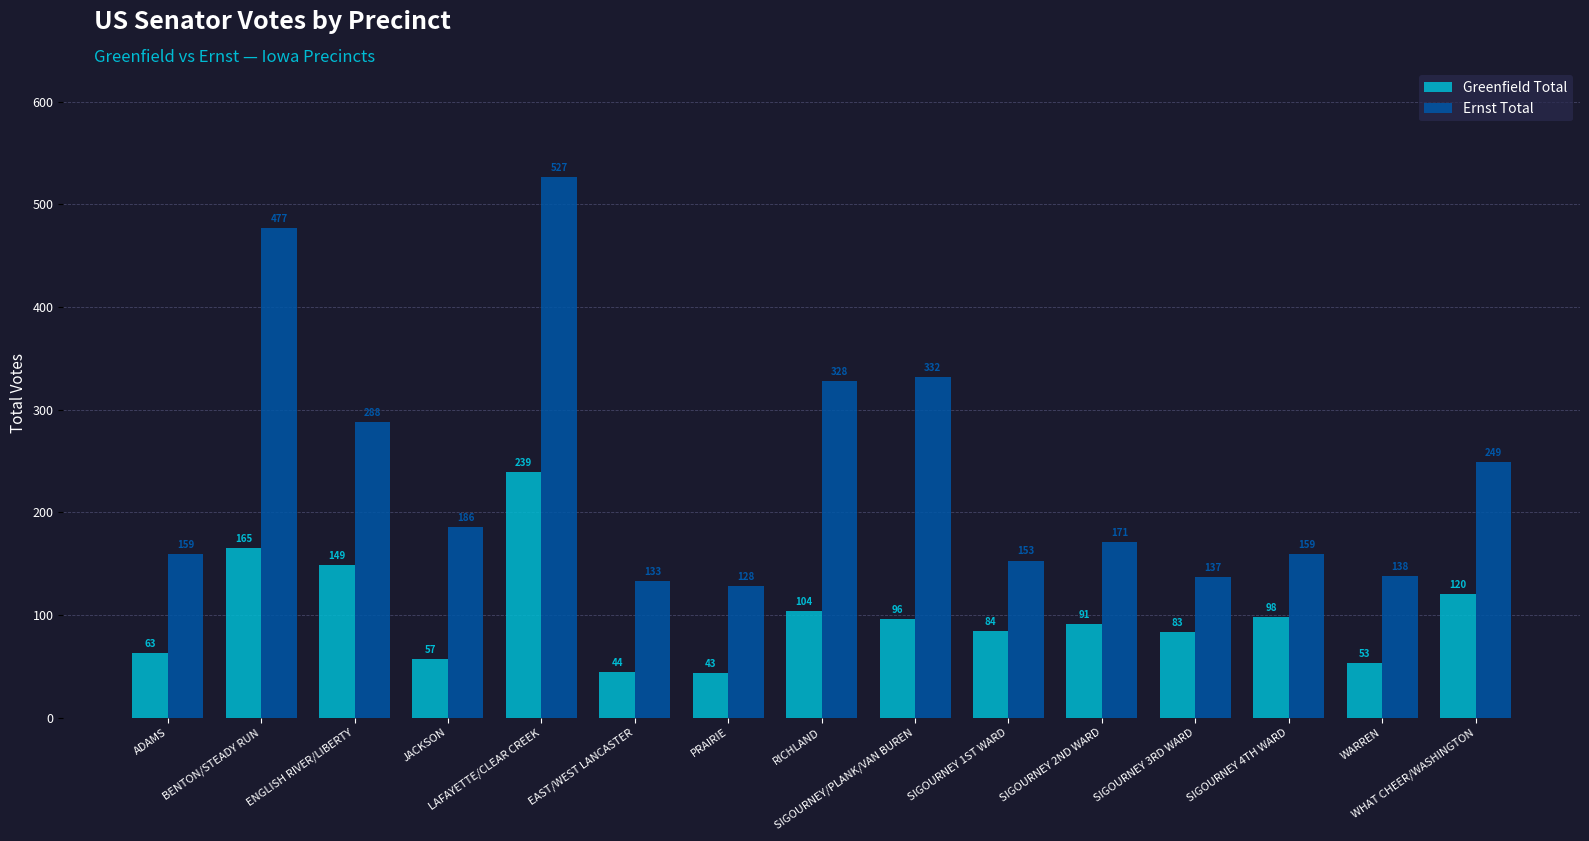

Reading left to right, extract all data points from this chart.

Greenfield Total: ADAMS=63	BENTON/STEADY RUN=165	ENGLISH RIVER/LIBERTY=149	JACKSON=57	LAFAYETTE/CLEAR CREEK=239	EAST/WEST LANCASTER=44	PRAIRIE=43	RICHLAND=104	SIGOURNEY/PLANK/VAN BUREN=96	SIGOURNEY 1ST WARD=84	SIGOURNEY 2ND WARD=91	SIGOURNEY 3RD WARD=83	SIGOURNEY 4TH WARD=98	WARREN=53	WHAT CHEER/WASHINGTON=120
Ernst Total: ADAMS=159	BENTON/STEADY RUN=477	ENGLISH RIVER/LIBERTY=288	JACKSON=186	LAFAYETTE/CLEAR CREEK=527	EAST/WEST LANCASTER=133	PRAIRIE=128	RICHLAND=328	SIGOURNEY/PLANK/VAN BUREN=332	SIGOURNEY 1ST WARD=153	SIGOURNEY 2ND WARD=171	SIGOURNEY 3RD WARD=137	SIGOURNEY 4TH WARD=159	WARREN=138	WHAT CHEER/WASHINGTON=249